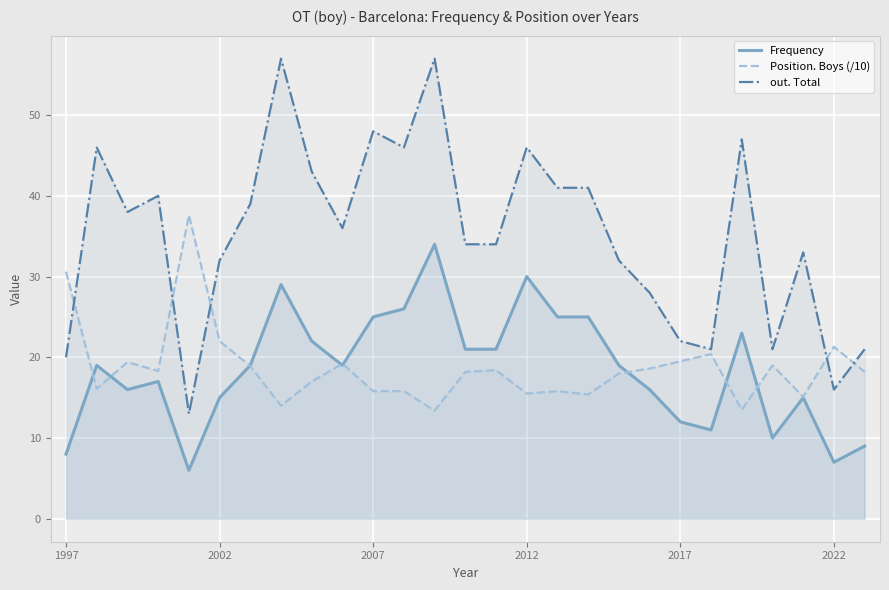

In Frequency, how many points are higher than both neighbors (excluding endpoints)?

7